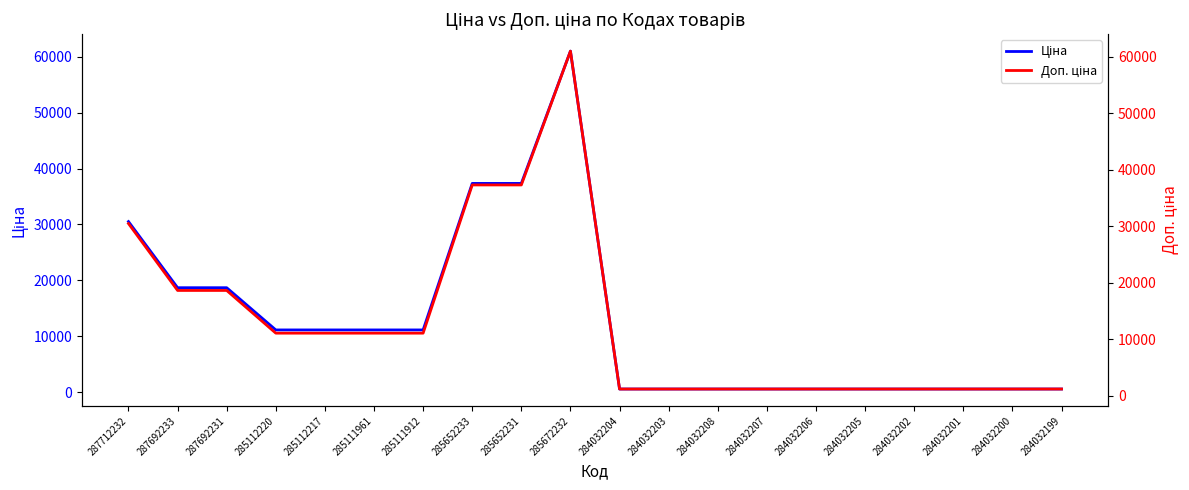

List the series in order of their peak value, lowest first.

Ціна, Доп. ціна